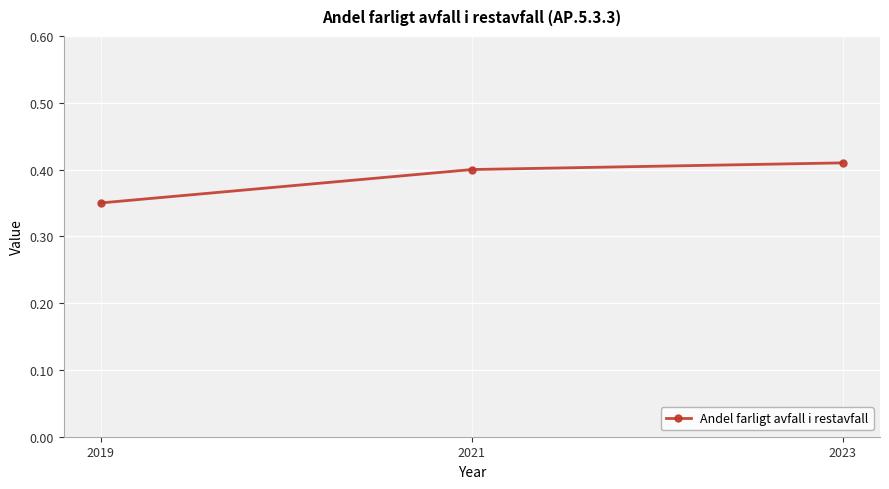

What is the sum of all values?

1.2